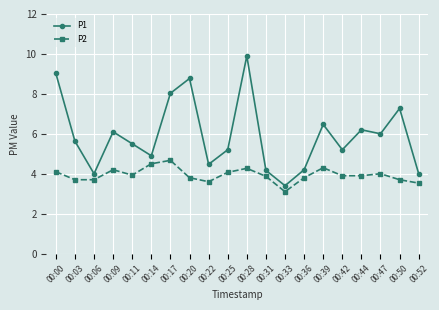

True or false: P2 and P1 intersect in this chart.

False